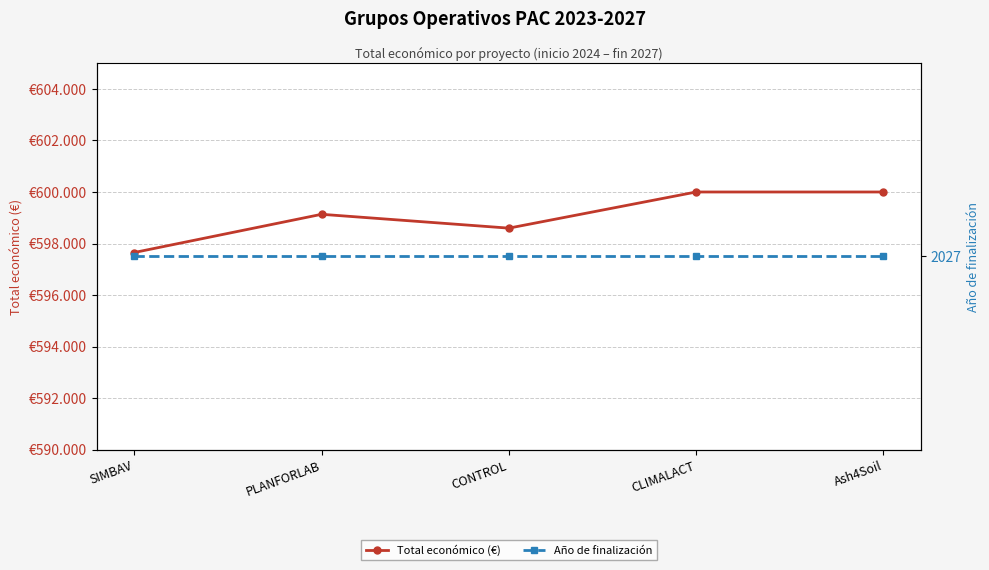

What is the label of the 1st point from the left?

SIMBAV